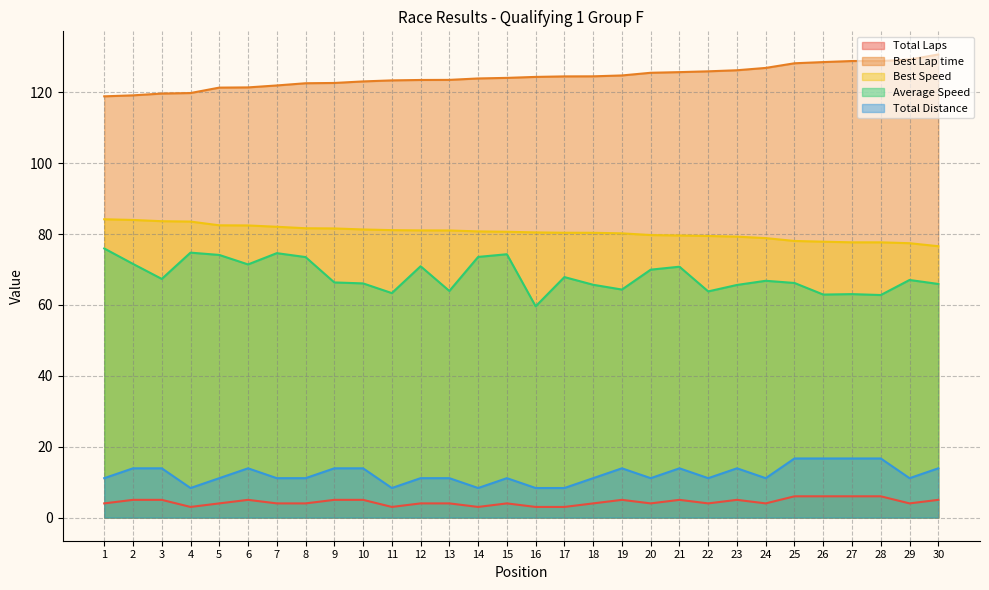

What are all the series names shown in the legend?

Total Laps, Best Lap time, Best Speed, Average Speed, Total Distance